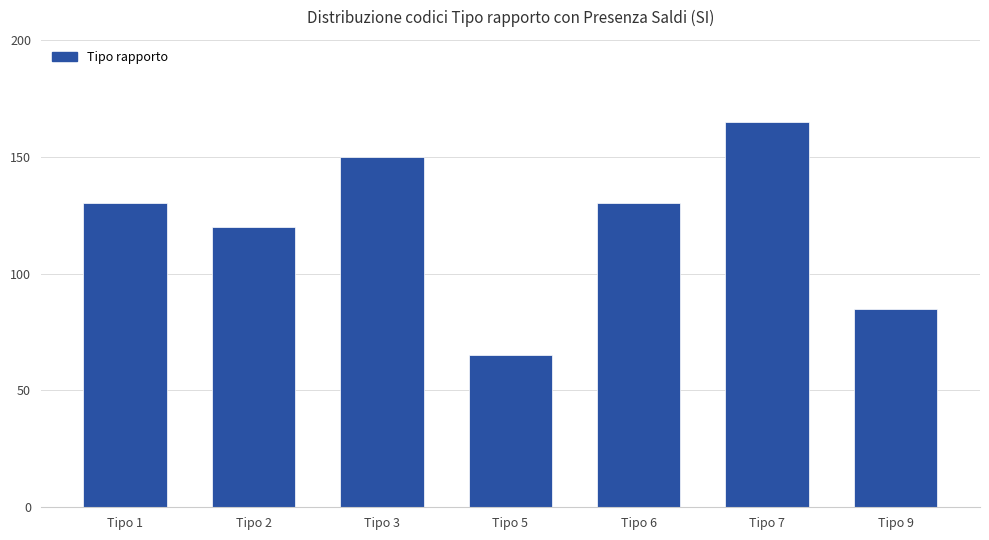

True or false: the data shows 120 at Tipo 2.

True